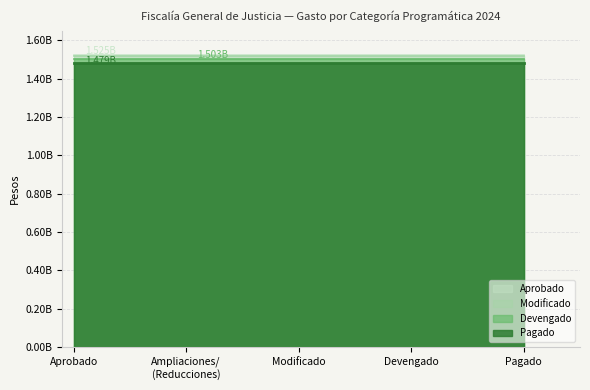

True or false: Modificado has a value of 1515524315 at Pagado.

True